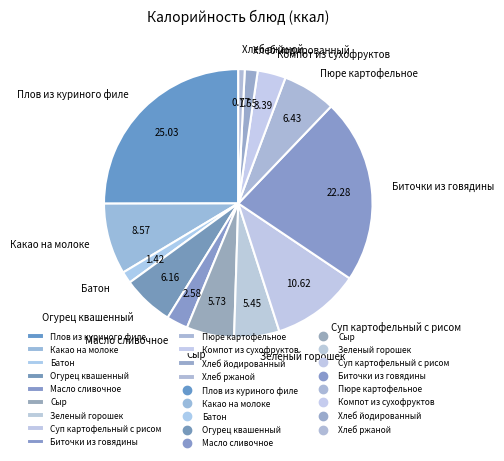

Do Какао на молоке and Сыр together represent more than half of the pie?

No